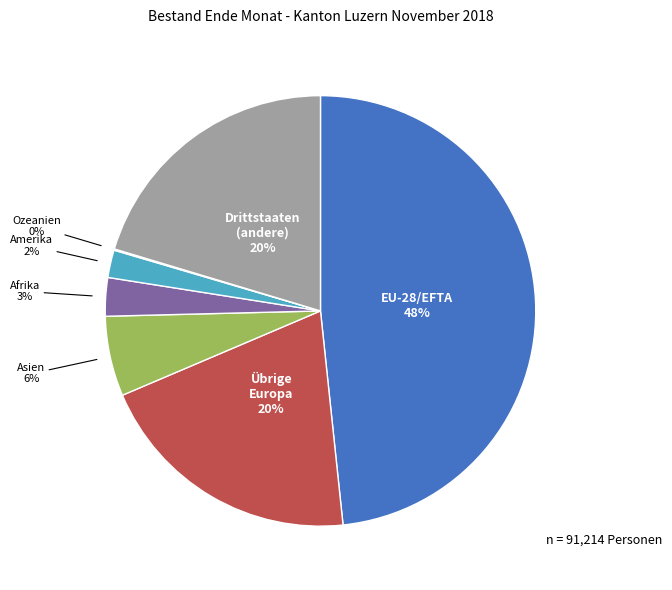

Is there a majority slice in this chart?

No